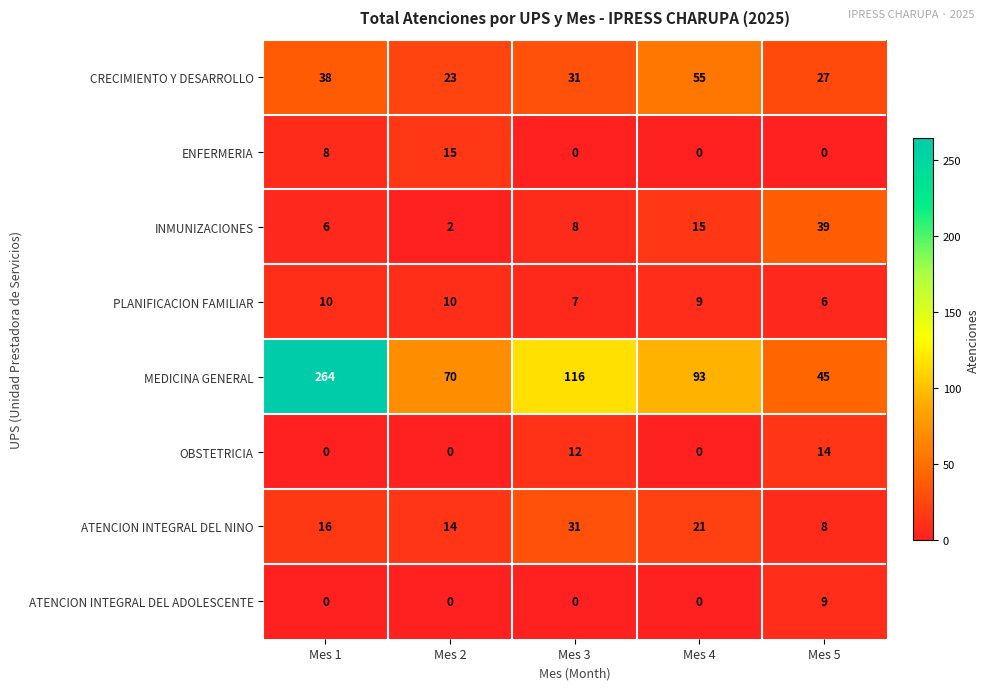

What is the spread (max minus min) of values at Mes 5?

45